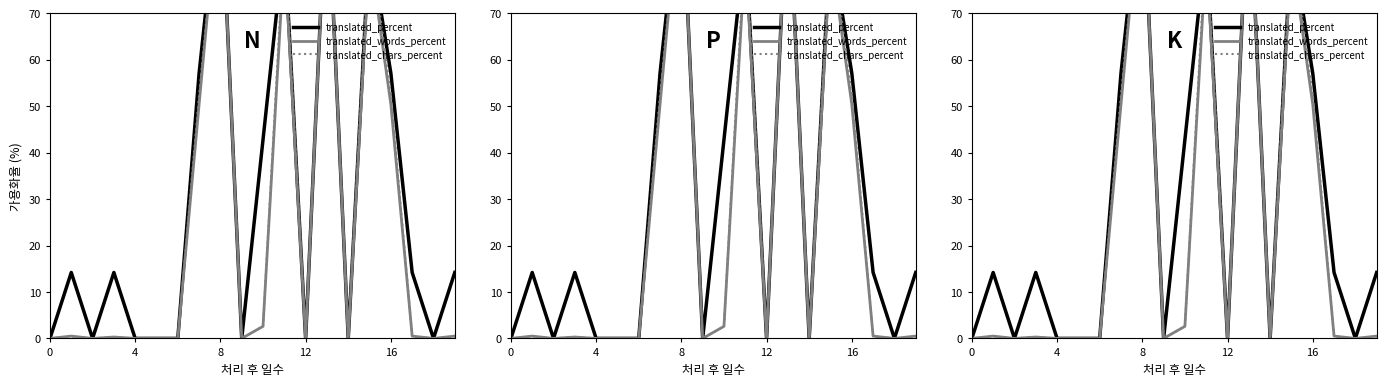

True or false: translated_percent and translated_words_percent cross at least once.

False